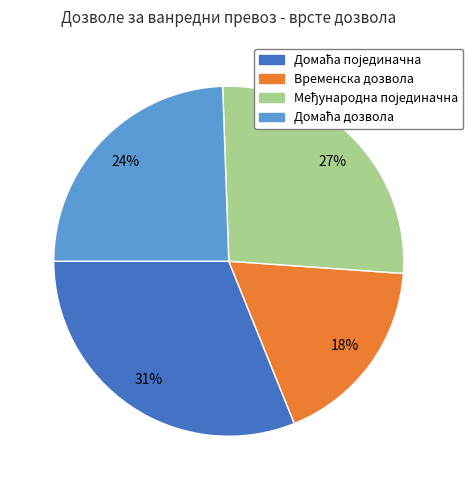

Count the number of slices in the pie.

4